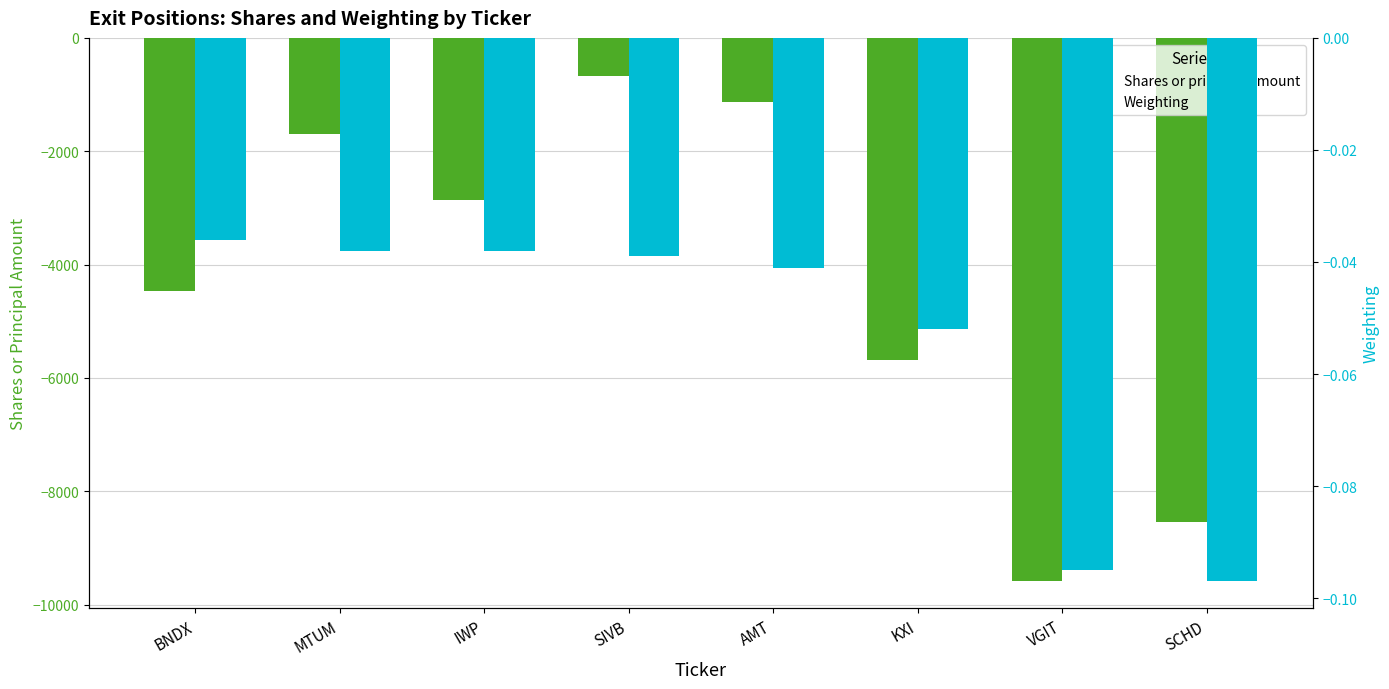

Rank the series at IWP from lowest to highest value.

Shares or principal amount, Weighting